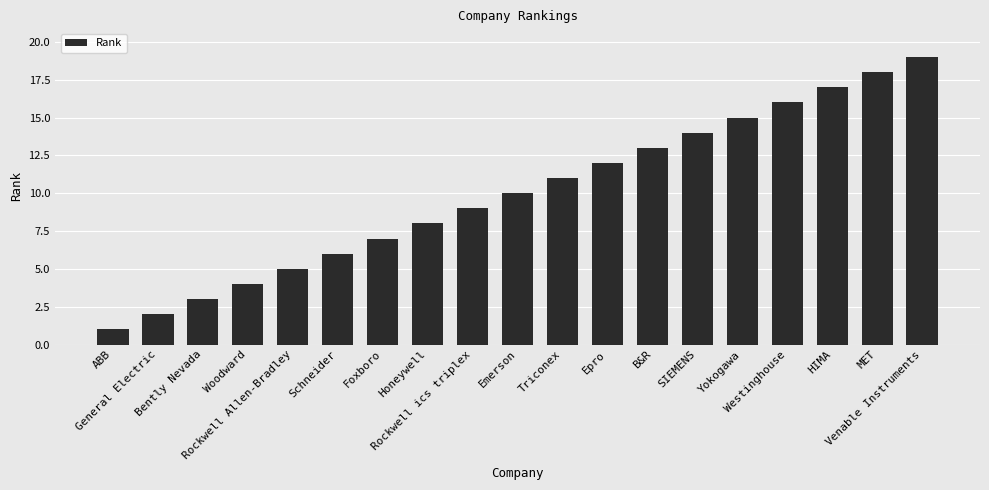

Reading left to right, extract all data points from this chart.

ABB=1	General Electric=2	Bently Nevada=3	Woodward=4	Rockwell Allen-Bradley=5	Schneider=6	Foxboro=7	Honeywell=8	Rockwell ics triplex=9	Emerson=10	Triconex=11	Epro=12	B&R=13	SIEMENS=14	Yokogawa=15	Westinghouse=16	HIMA=17	MET=18	Venable Instruments=19